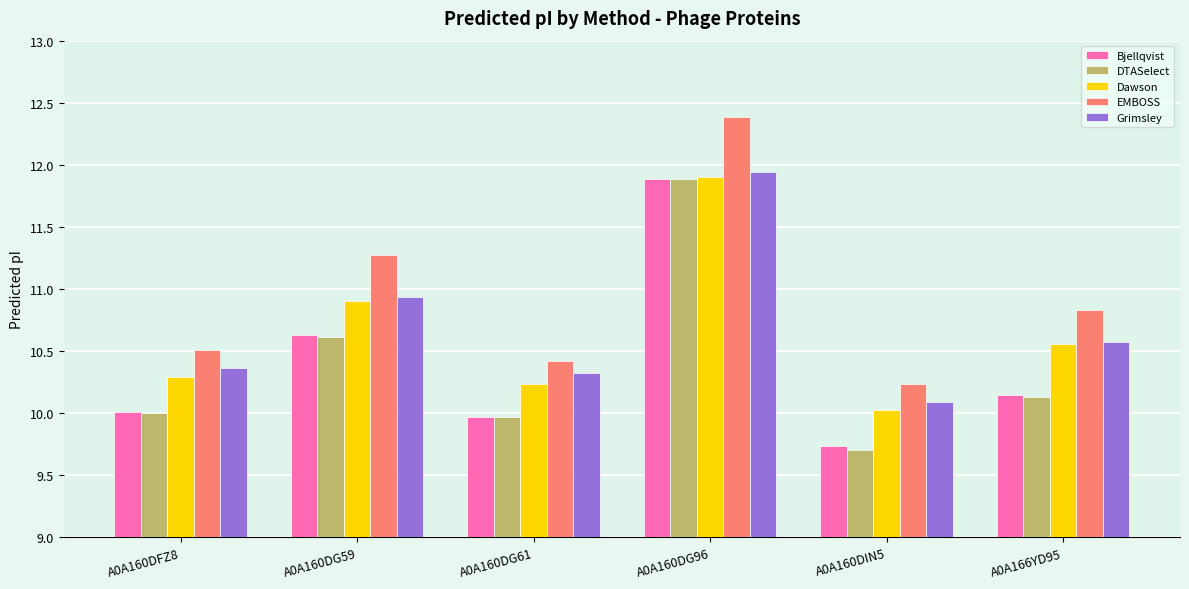

What position from the left is A0A160DFZ8?

1